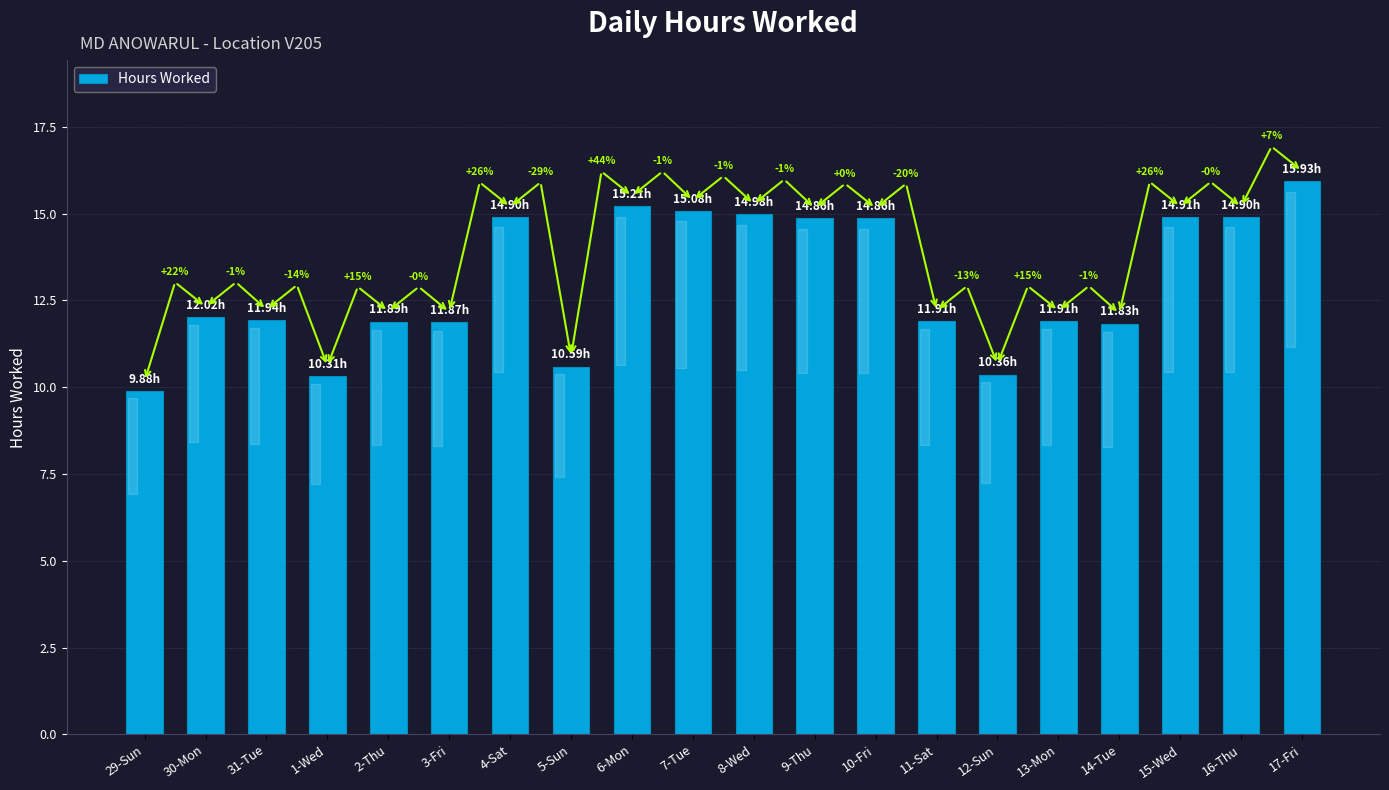

How many bars are there in total?

20